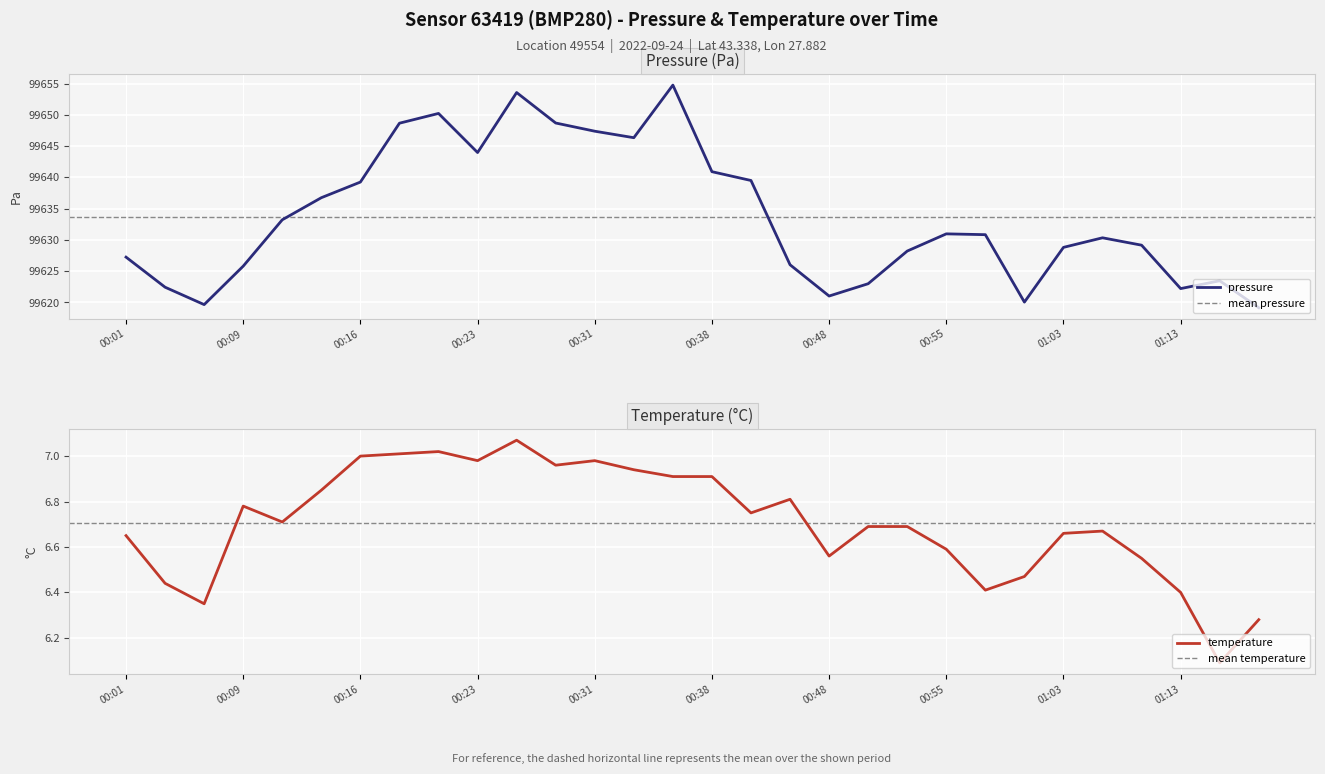

Reading left to right, transcribe all the data shown in this chart.

pressure: 99627.2	99622.4	99619.7	99625.8	99633.2	99636.8	99639.2	99648.7	99650.2	99644.0	99653.6	99648.7	99647.4	99646.3	99654.8	99640.9	99639.5	99626.0	99621.0	99623.0	99628.2	99631.0	99630.8	99620.1	99628.8	99630.3	99629.2	99622.2	99623.5	99619.2
temperature: 6.7	6.4	6.3	6.8	6.7	6.8	7.0	7.0	7.0	7.0	7.1	7.0	7.0	6.9	6.9	6.9	6.8	6.8	6.6	6.7	6.7	6.6	6.4	6.5	6.7	6.7	6.5	6.4	6.1	6.3